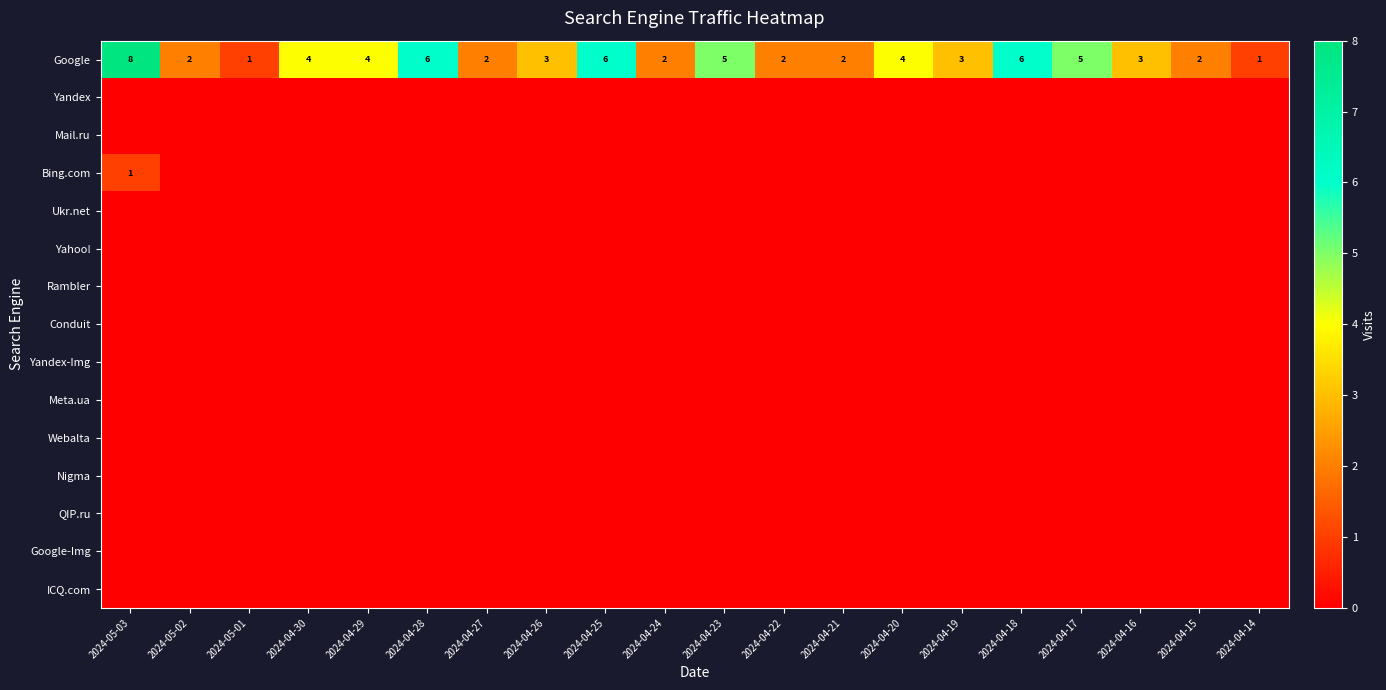

The value of Google at 2024-04-30 is 6. True or false?

False